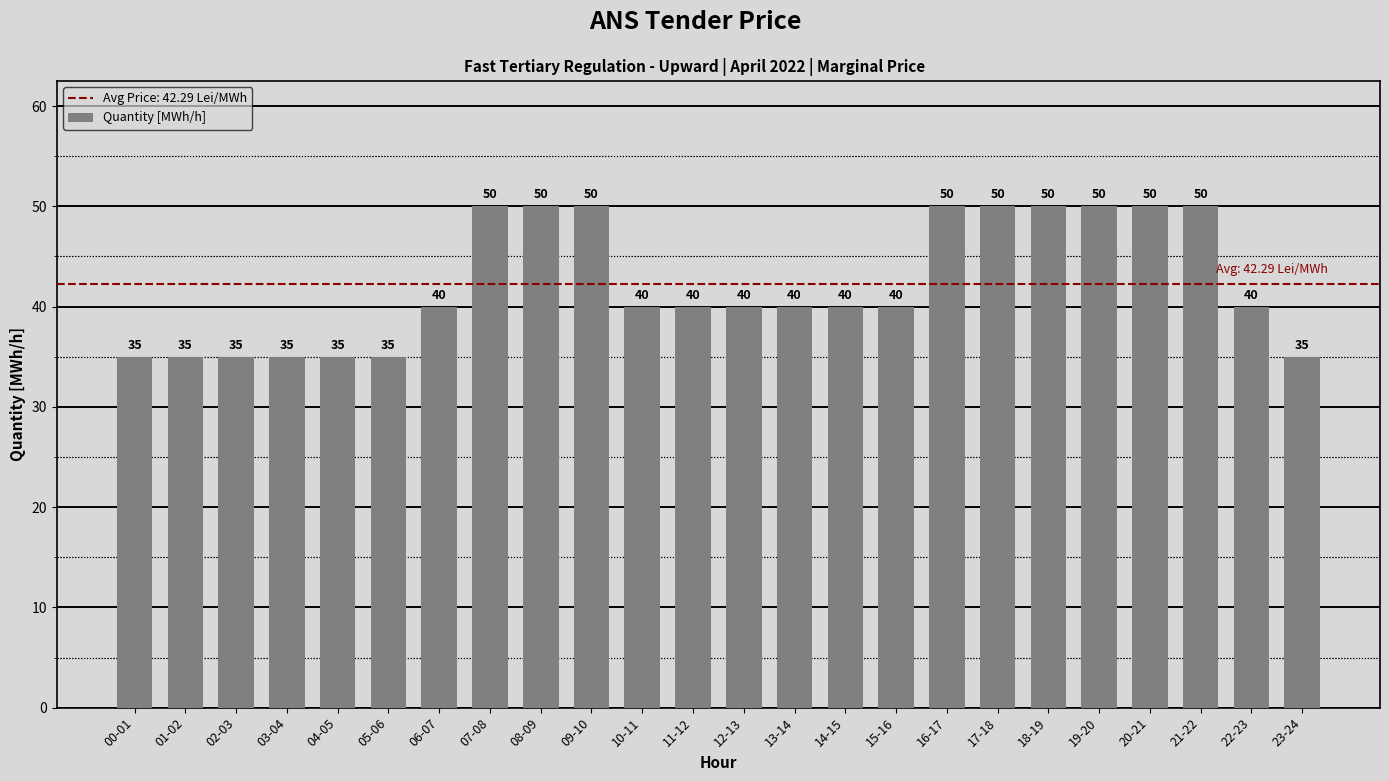

Count the number of data series in this chart.

1